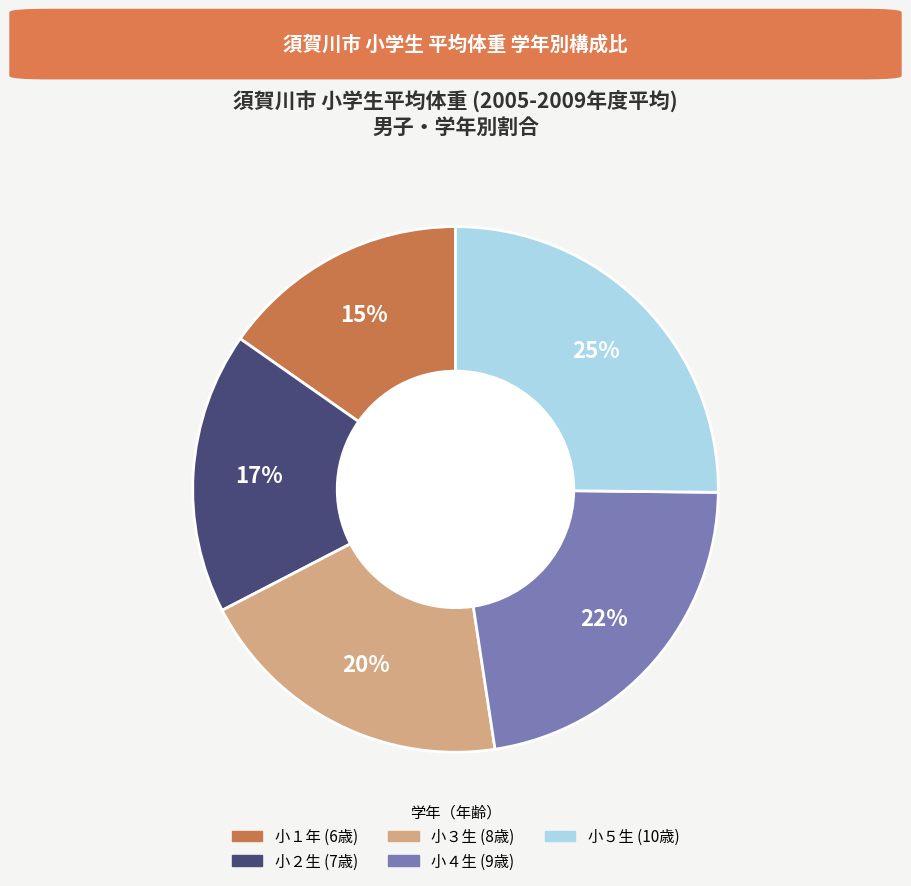

Is there any slice that represents more than half of the pie?

No